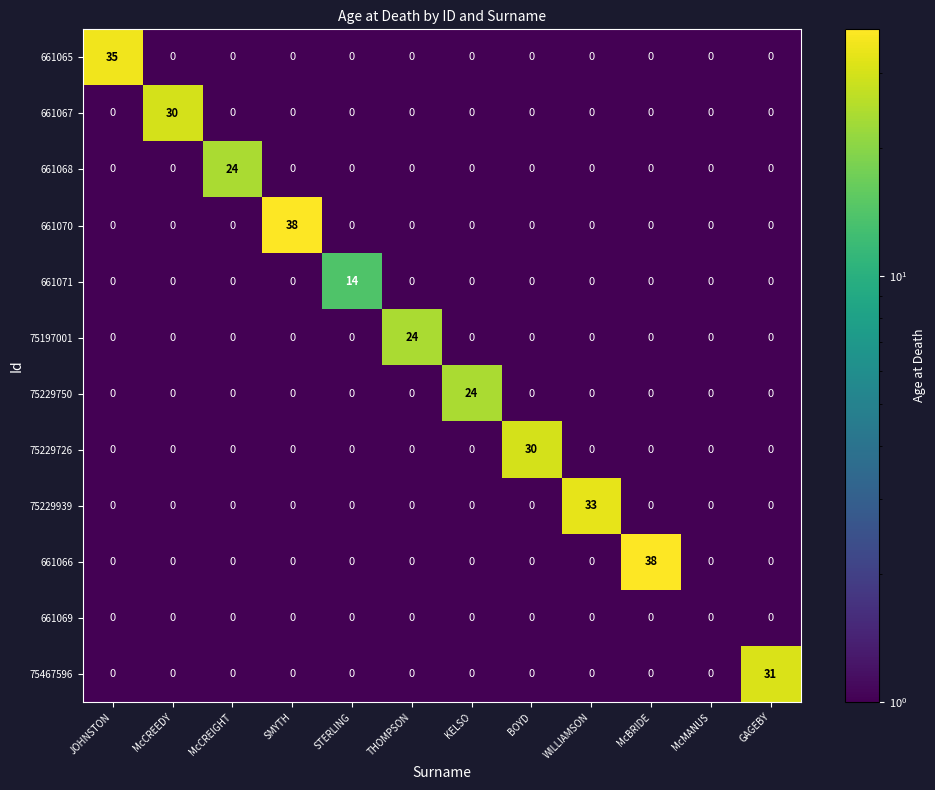

What is the spread (max minus min) of values at McCREEDY?

30